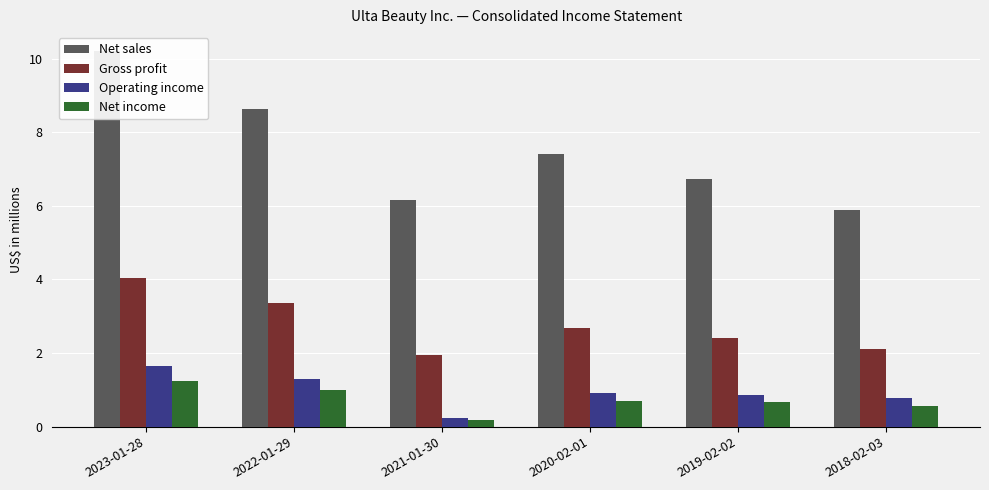

What is the difference between the maximum and minimum values in the Operating income series?

1.4